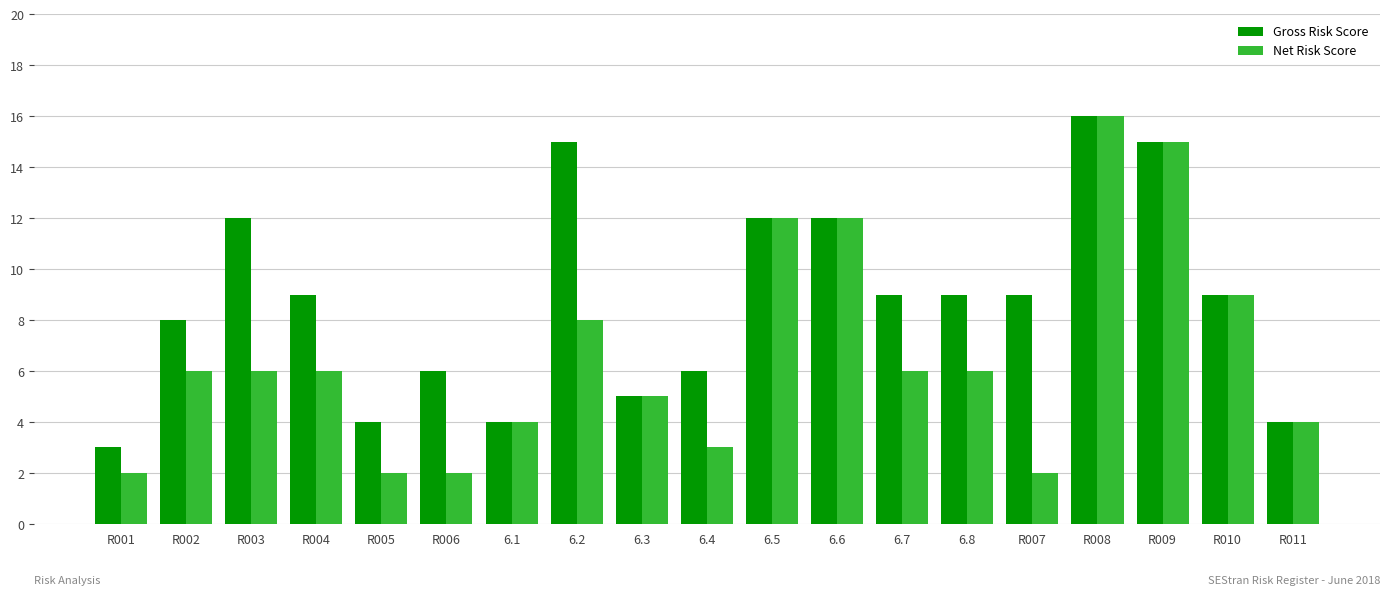

Which series has the largest range (max minus min)?

Net Risk Score